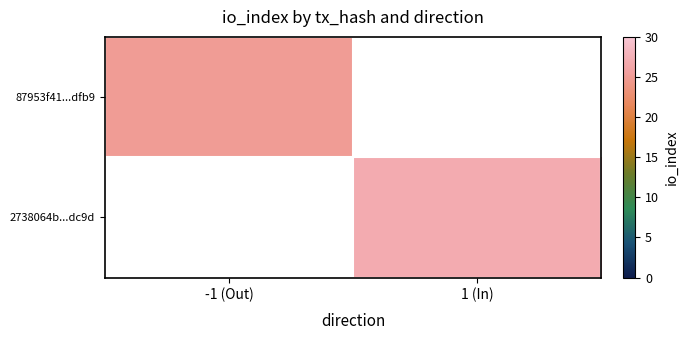

List the series in order of their peak value, highest first.

87953f41...dfb9, 2738064b...dc9d